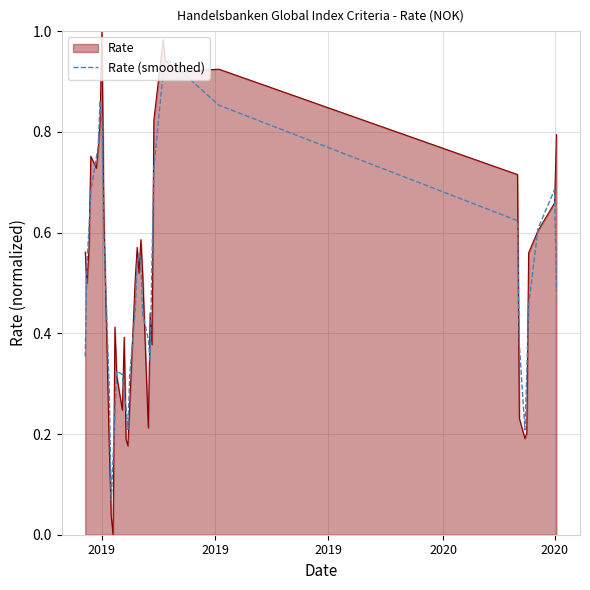

Rank the series by their maximum value, from highest to lowest.

Rate, Rate (smoothed)